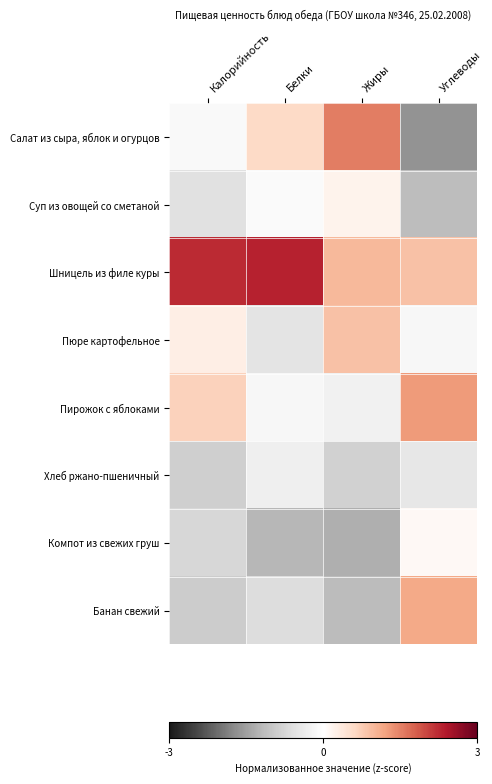

At which category does the chart reach its peak across all series?

Белки